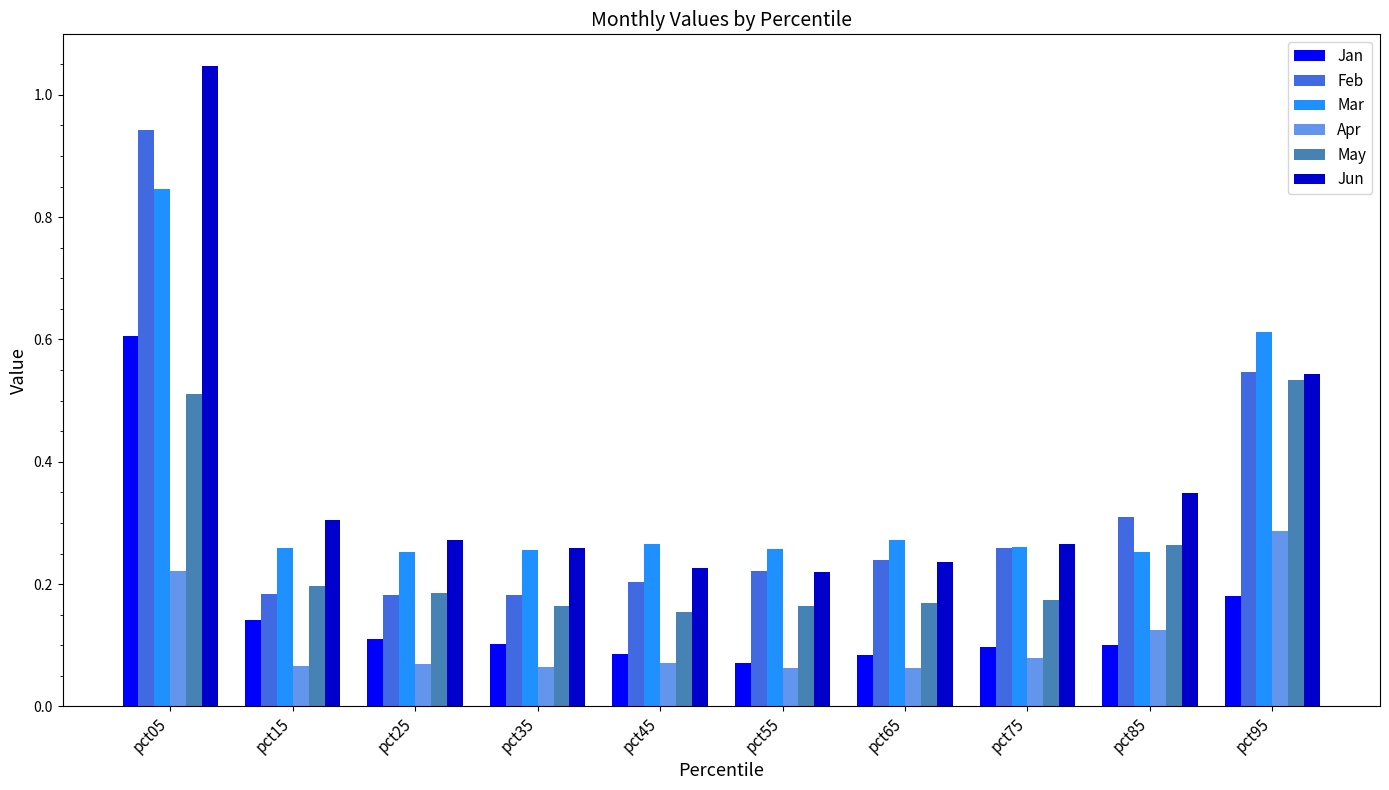

What is the difference between the second highest and second lowest values in the Feb series?

0.4